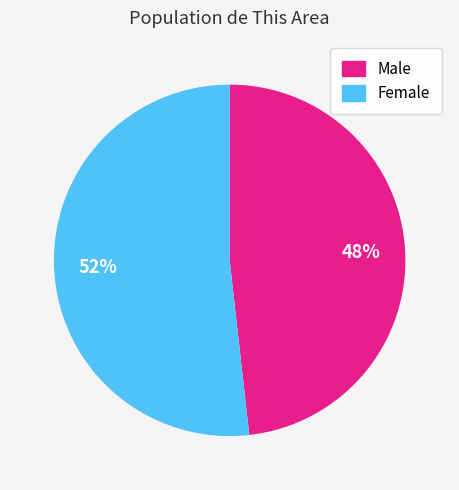

Does Male account for over 50% of the chart?

No